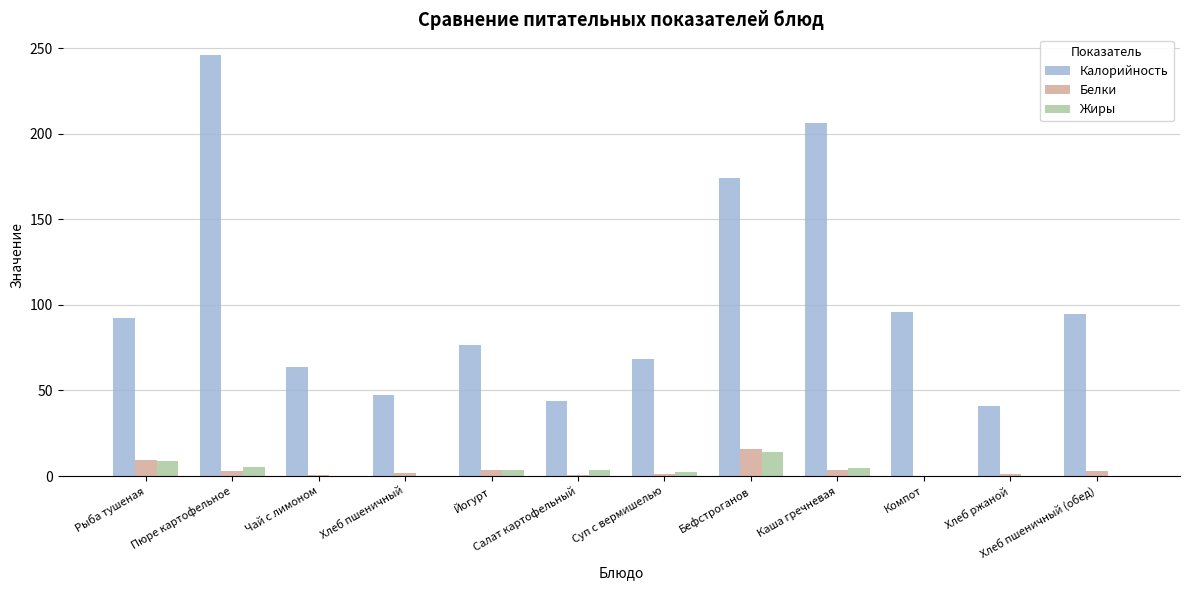

What is the maximum value shown in the chart?

245.7